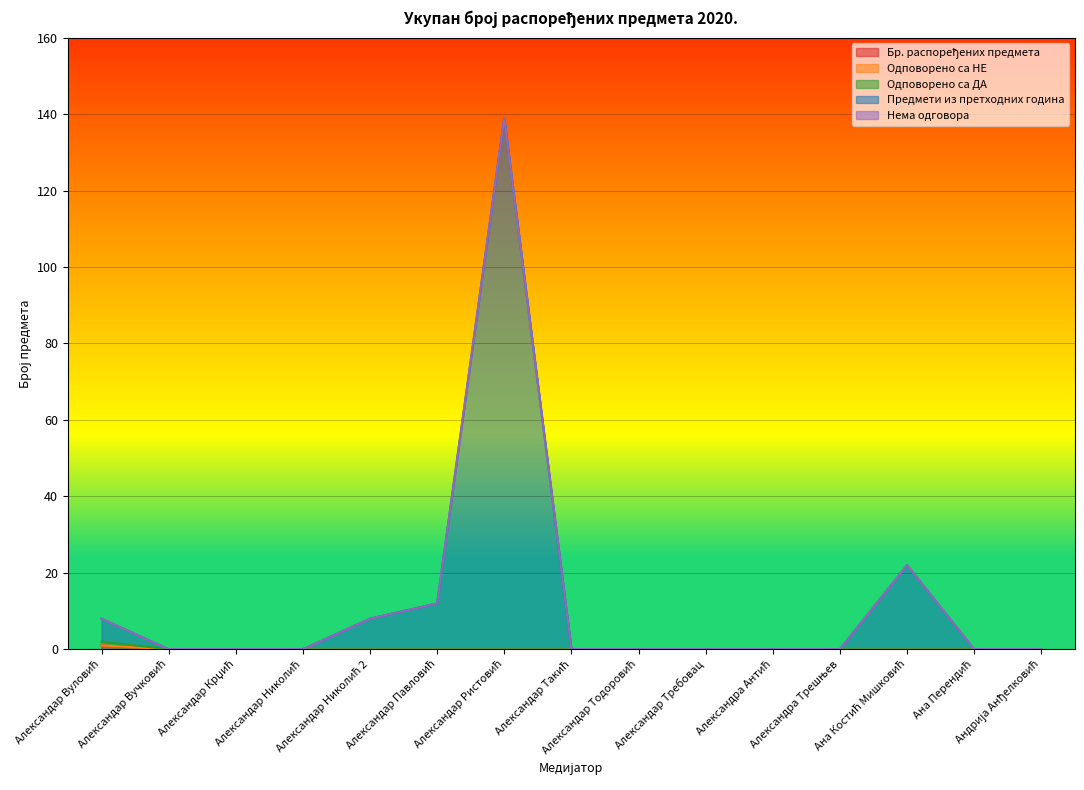

What is the spread (max minus min) of values at Александар Николић 2?

8